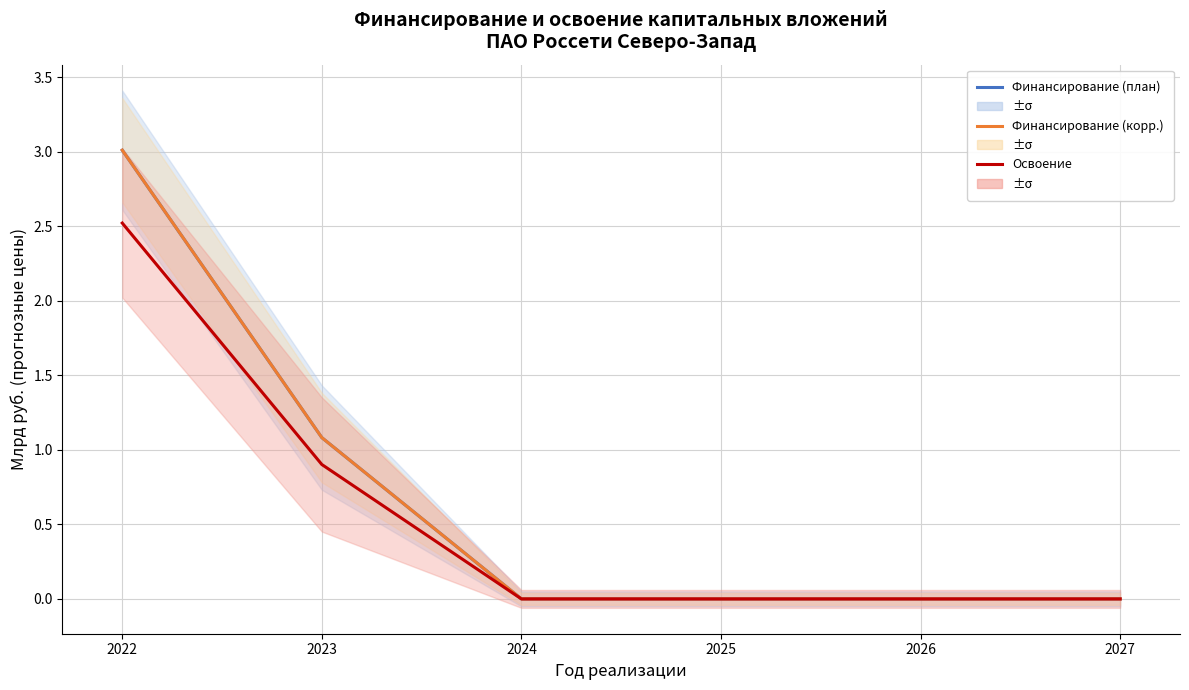

Reading left to right, transcribe all the data shown in this chart.

Финансирование (план): 3.0	1.1	0.0	0.0	0.0	0.0
Финансирование (корр.): 3.0	1.1	0.0	0.0	0.0	0.0
Освоение: 2.5	0.9	0.0	0.0	0.0	0.0